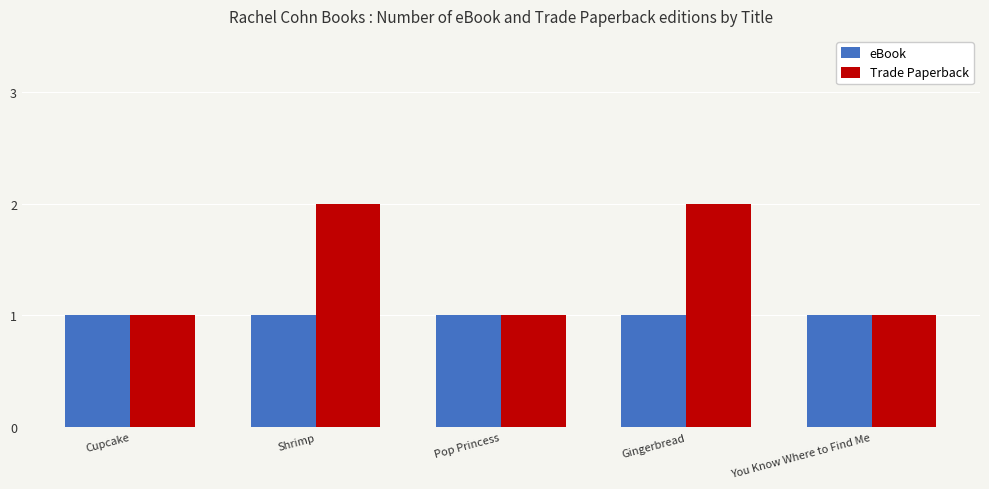

Reading left to right, extract all data points from this chart.

eBook: Cupcake=1	Shrimp=1	Pop Princess=1	Gingerbread=1	You Know Where to Find Me=1
Trade Paperback: Cupcake=1	Shrimp=2	Pop Princess=1	Gingerbread=2	You Know Where to Find Me=1